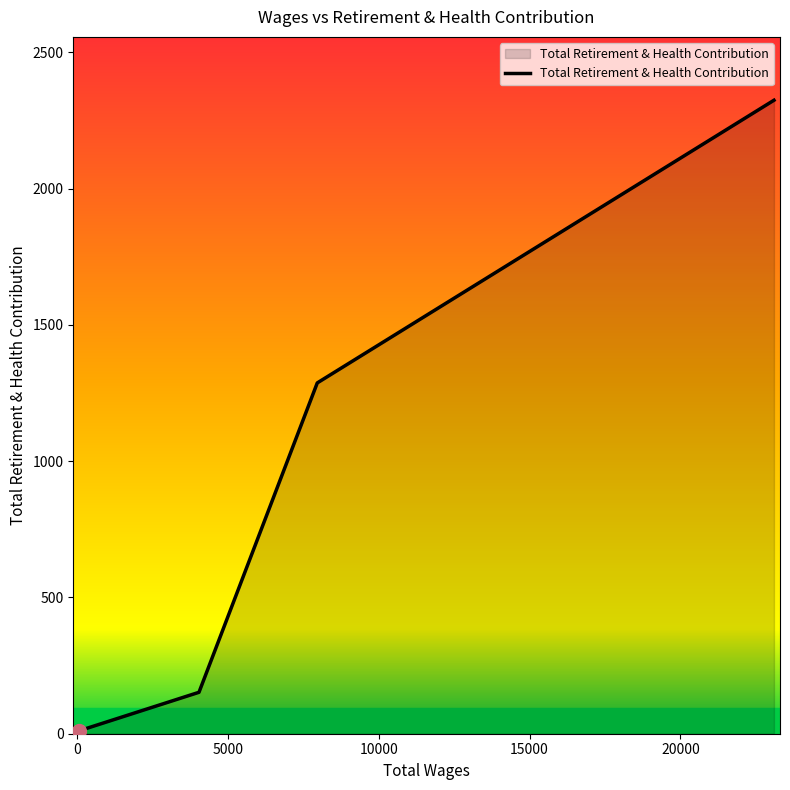

What is the smallest value displayed?

11